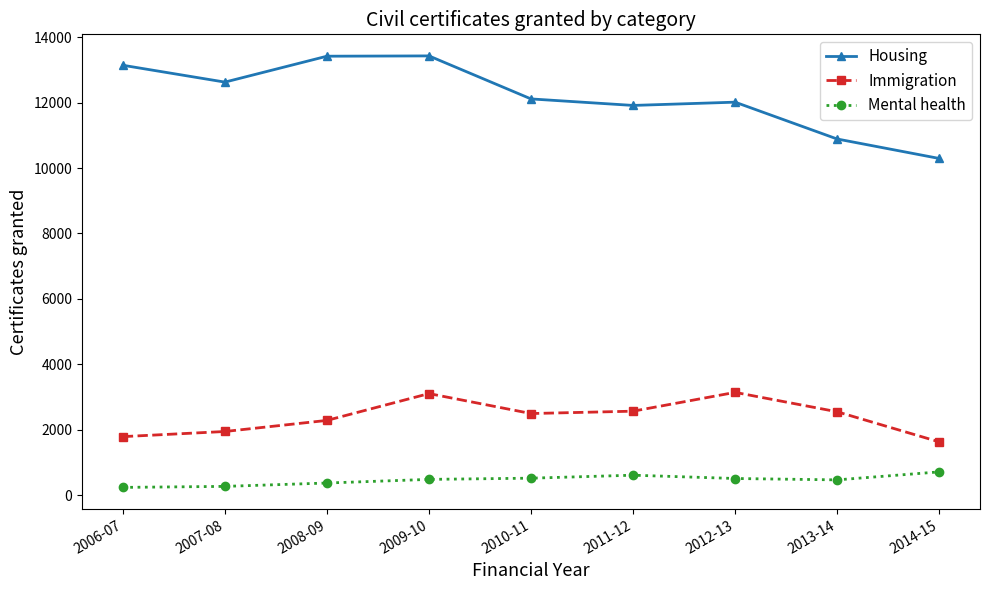

Where is the first local maximum for Immigration?

2009-10